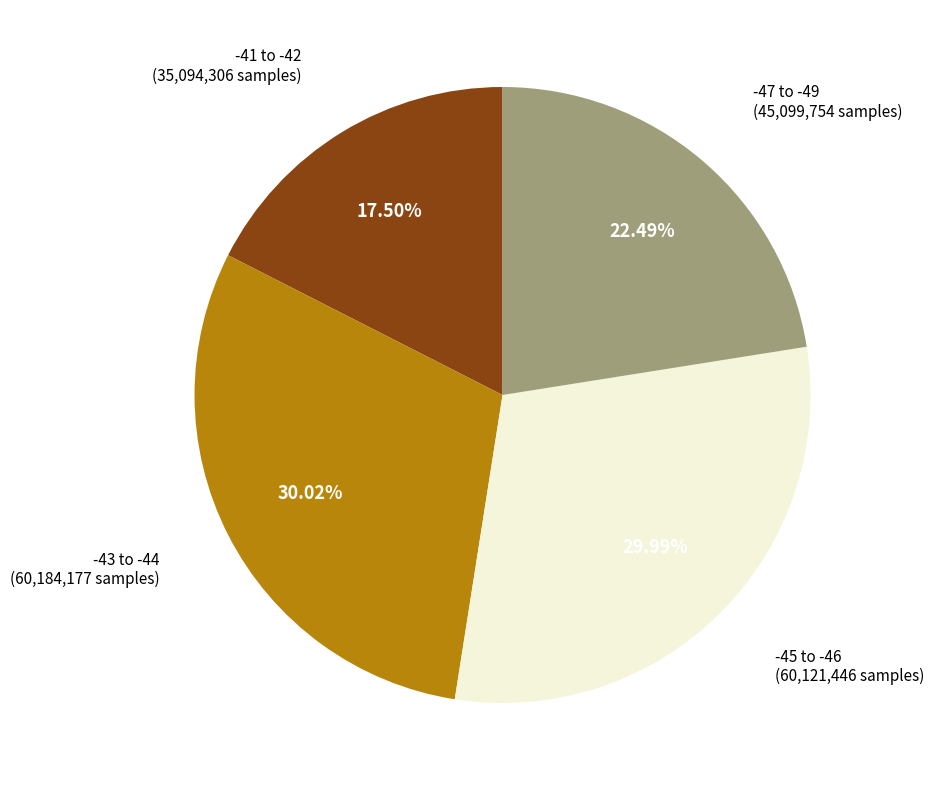

To the nearest percent, what is the average slice percentage?

25%